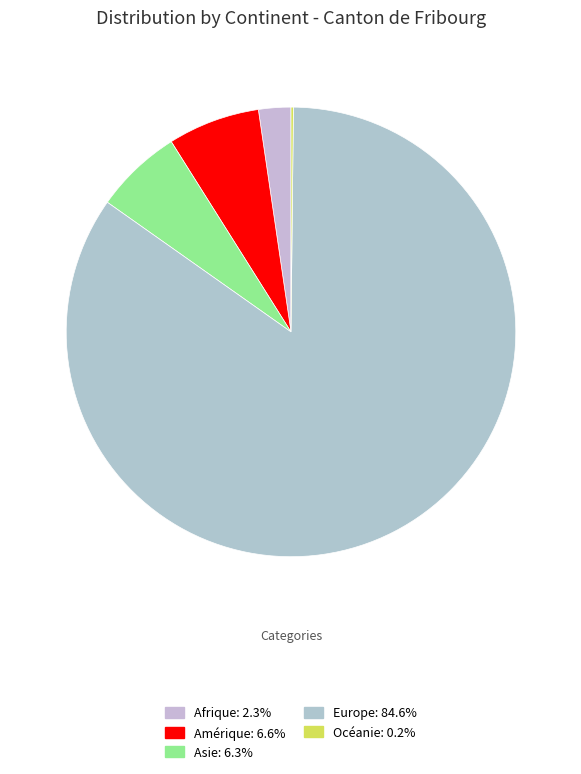

Is Europe the majority of the pie?

Yes